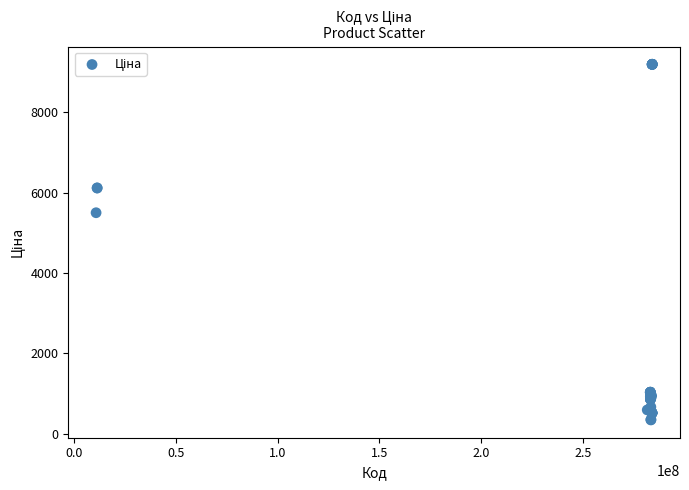

What Y value in the scatter plot is closest to 4766?

5497.3